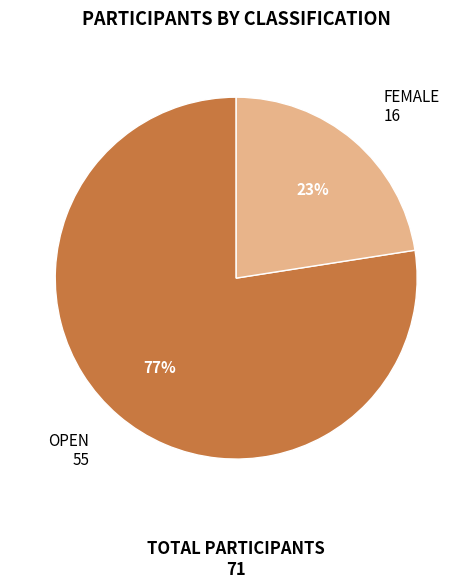

Count the number of slices in the pie.

2